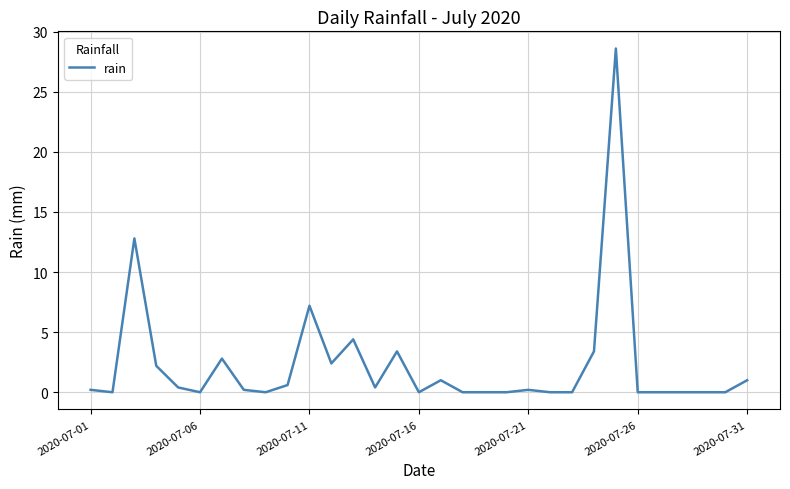

Does the chart have visible grid lines?

Yes